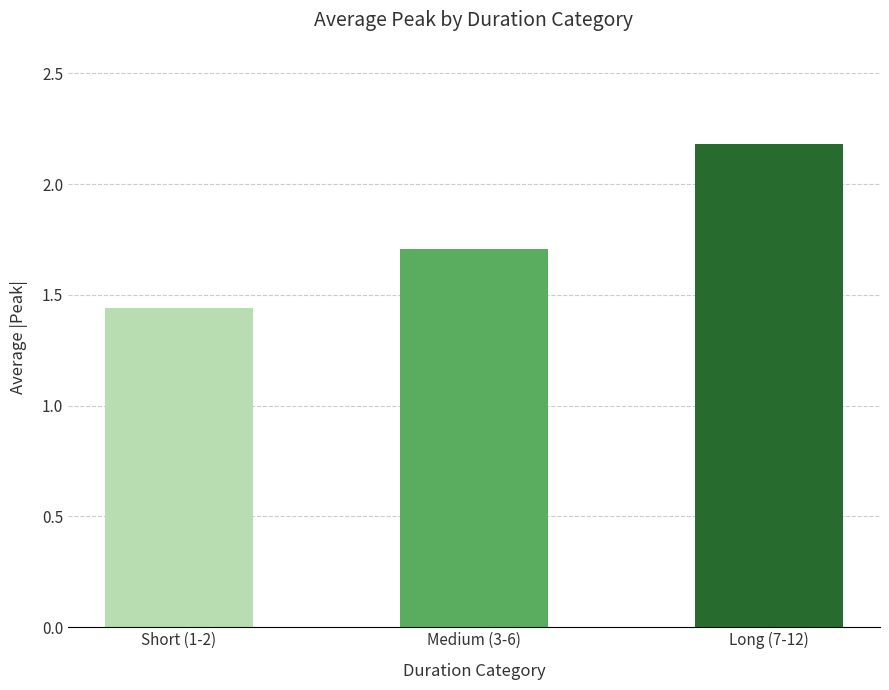

What position from the left is Long (7-12)?

3